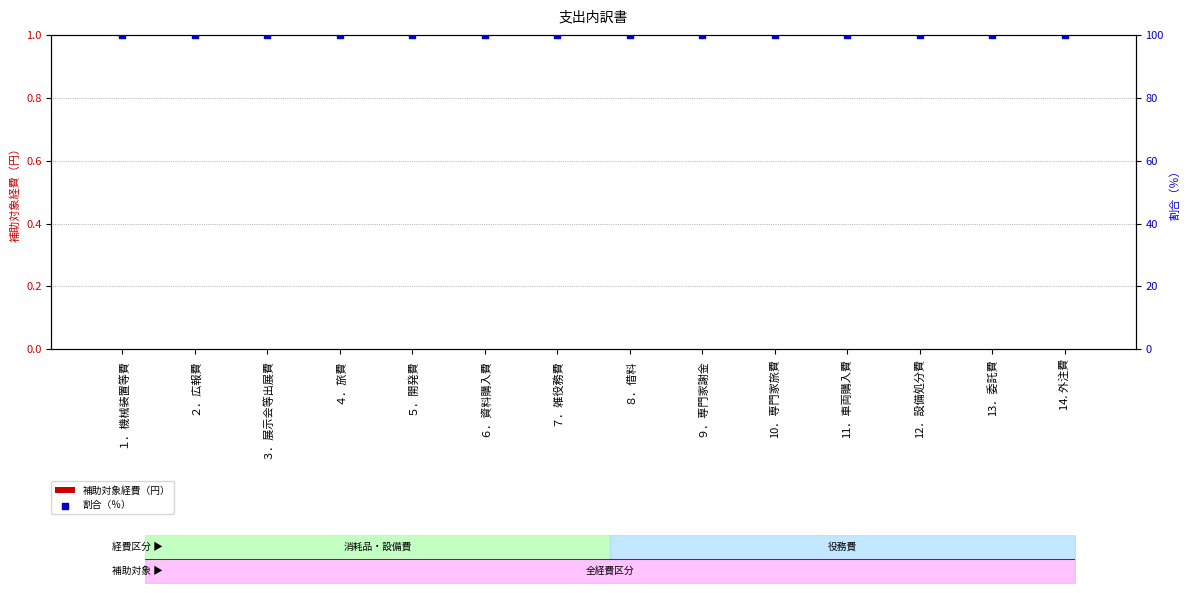

What is the total value across all series at ８．借料?

100